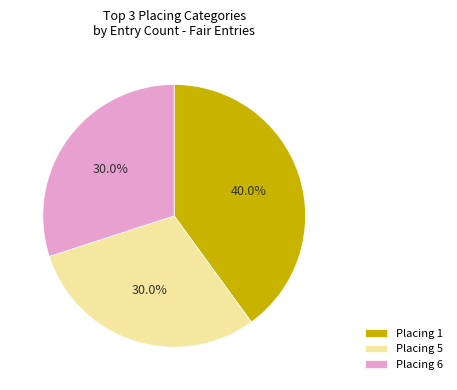

Is Placing 5 the majority of the pie?

No